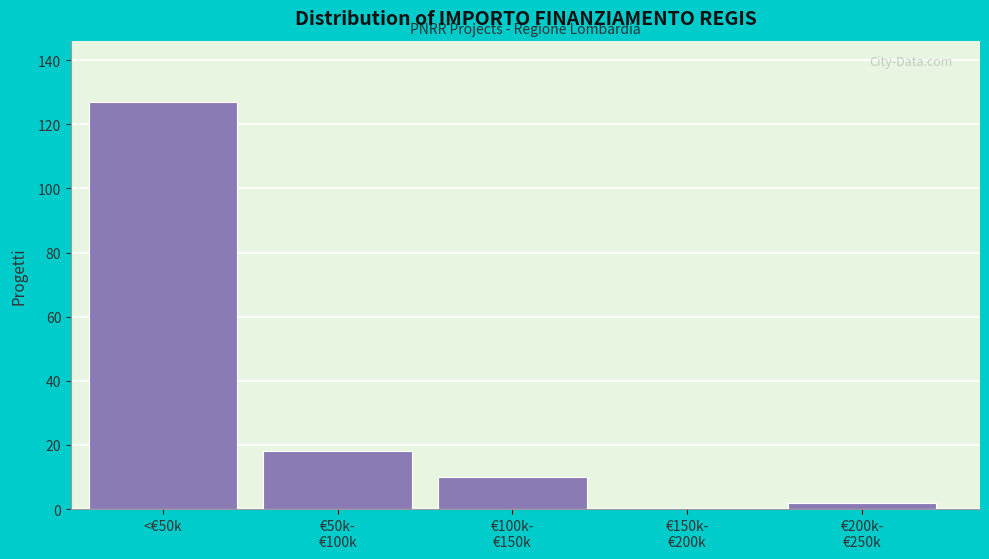

What is the greatest value displayed?

127